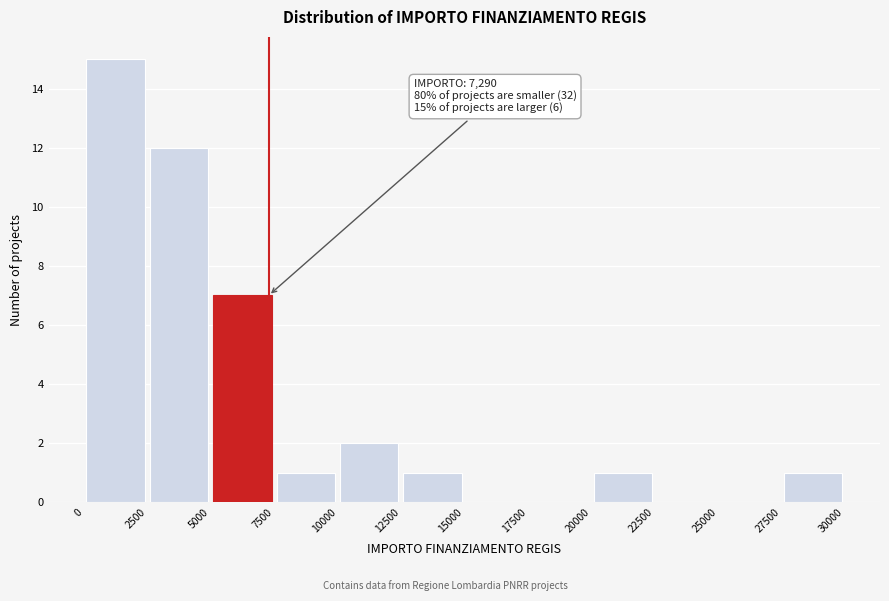

Which range on the x-axis has the tallest bar?

0 to 2500